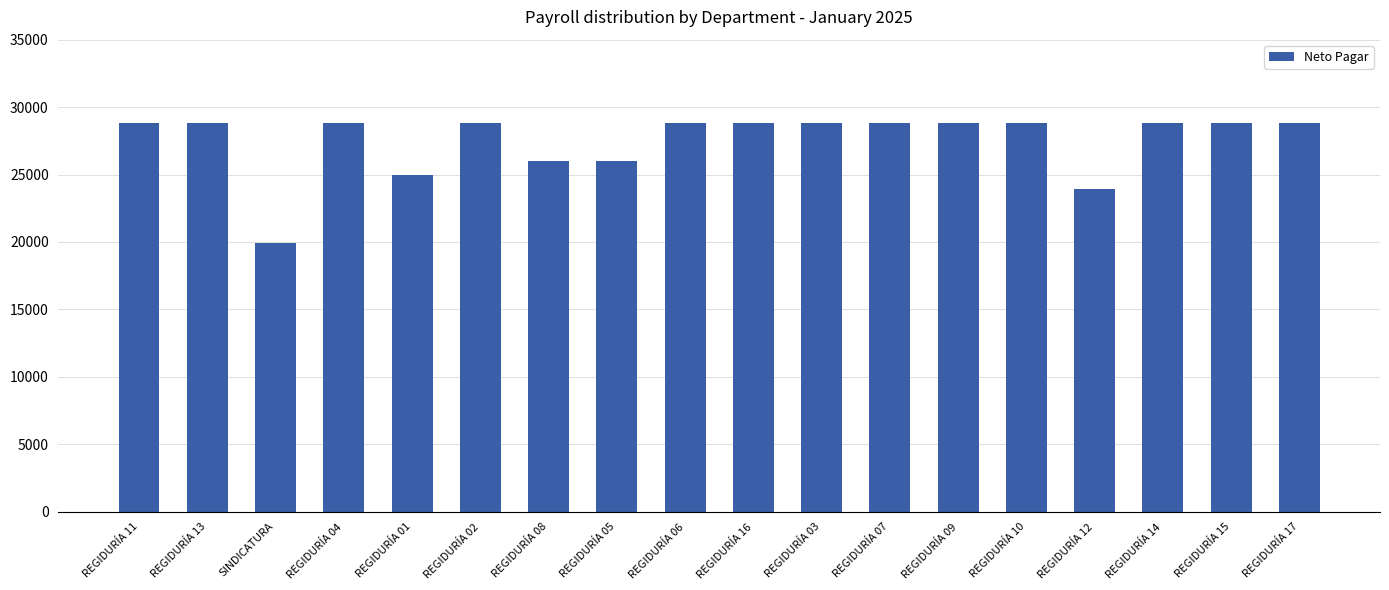

What is the label of the 4th bar from the right?

REGIDURÍA 12